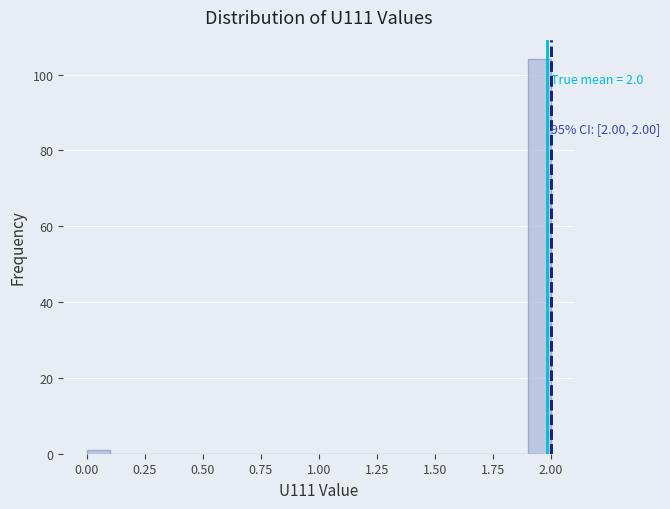

Read against the x-axis, roughly where is the centre of the tallest bar?

1.95